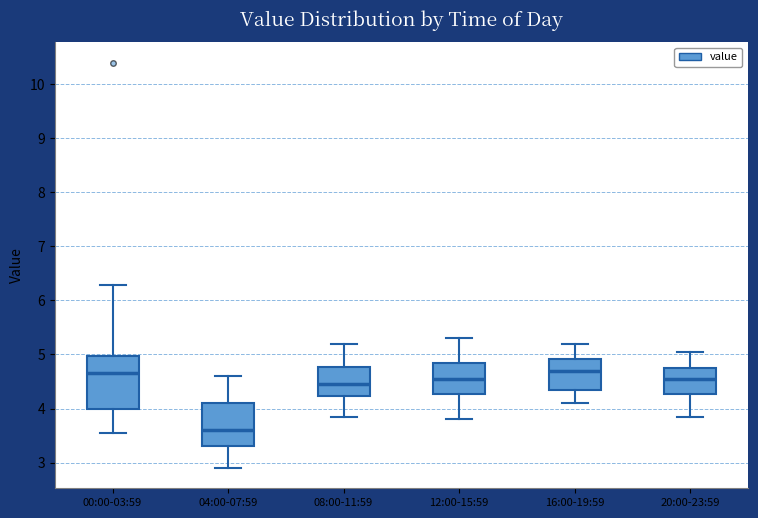

Reading left to right, transcribe this box plot: for each box, give where its median line is, the range the box spans, and where its two whiskers end, as read against the y-axis. The values are not printed on the chart, so give them approximately, as read against the axis.

00:00-03:59: median 4.7, box 4.0 to 5.0, whiskers 3.6 to 6.3
04:00-07:59: median 3.6, box 3.3 to 4.1, whiskers 2.9 to 4.6
08:00-11:59: median 4.5, box 4.2 to 4.8, whiskers 3.9 to 5.2
12:00-15:59: median 4.6, box 4.3 to 4.9, whiskers 3.8 to 5.3
16:00-19:59: median 4.7, box 4.4 to 4.9, whiskers 4.1 to 5.2
20:00-23:59: median 4.6, box 4.3 to 4.8, whiskers 3.9 to 5.1